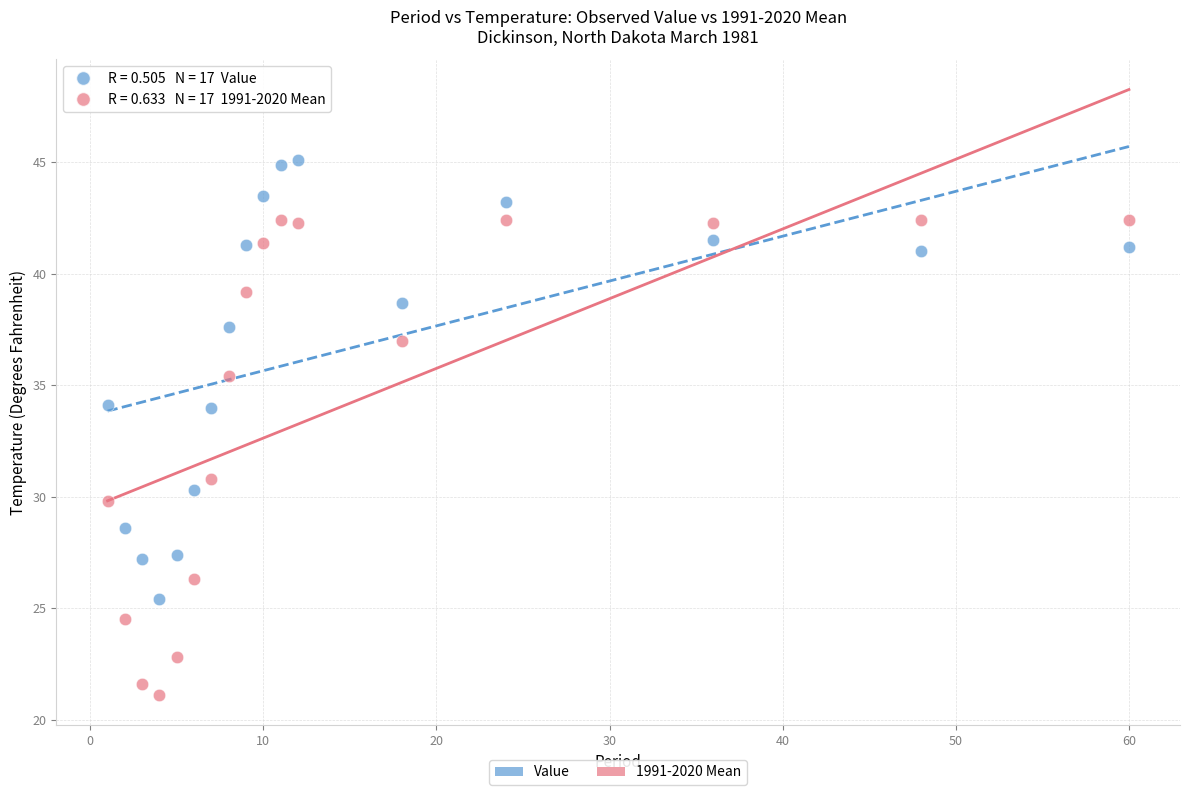

What is the X range (max minus min) for the scatter plot?

59.0